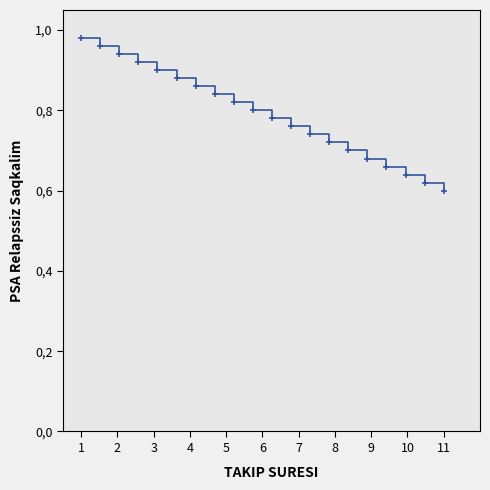

True or false: there are more than 2 points higher than both neighbors.

False